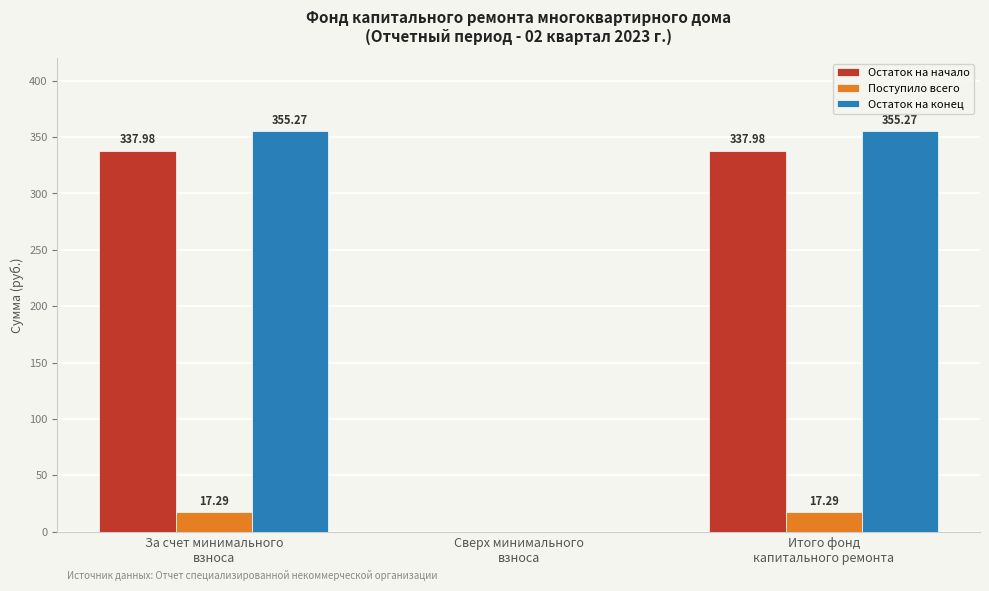

What is the sum of all Остаток на начало values?

676.0